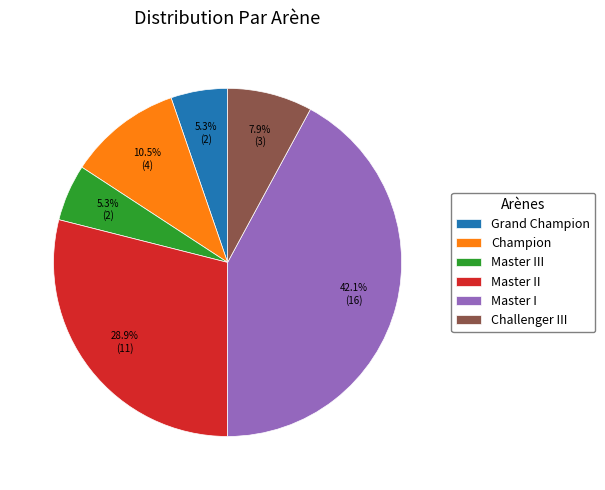

What percentage is NOT represented by Master III?

94.7%